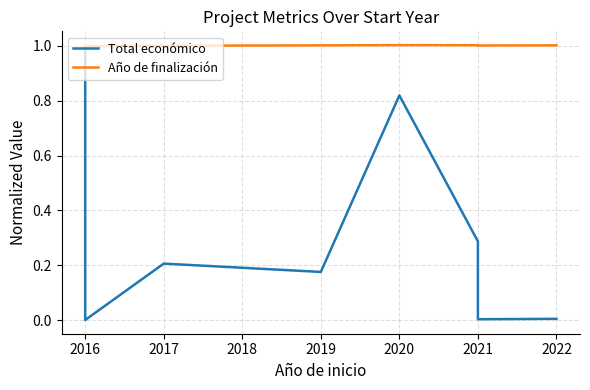

List the series in order of their peak value, highest first.

Año de finalización, Total económico